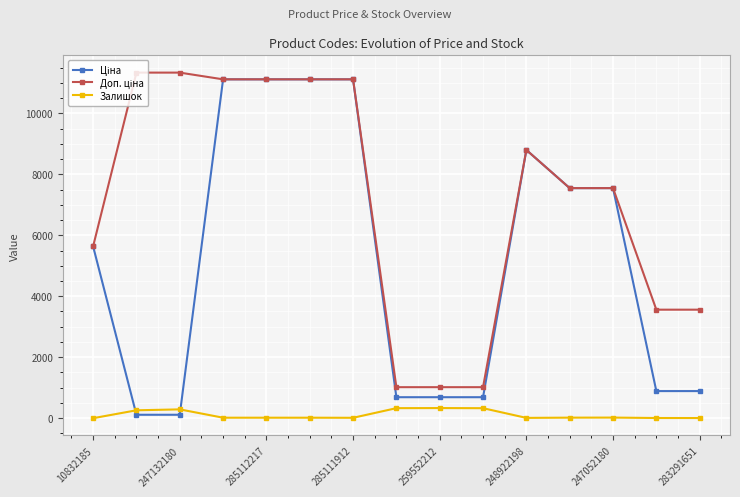

True or false: Залишок has more than 2 interior local peaks.

True